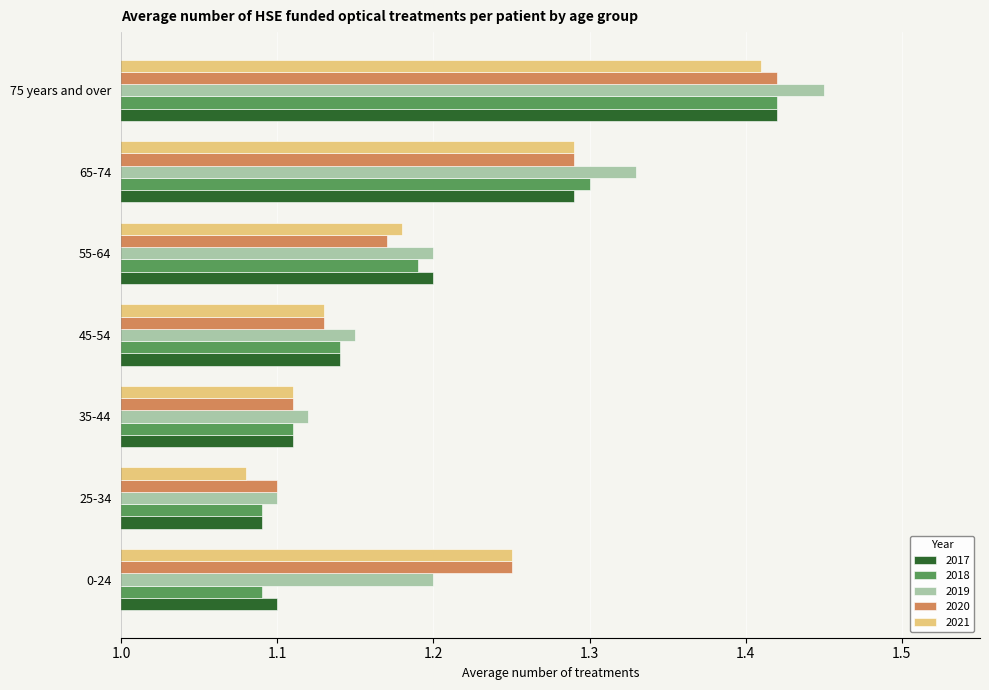

Between 35-44 and 75 years and over, which series saw the biggest shift?

2019